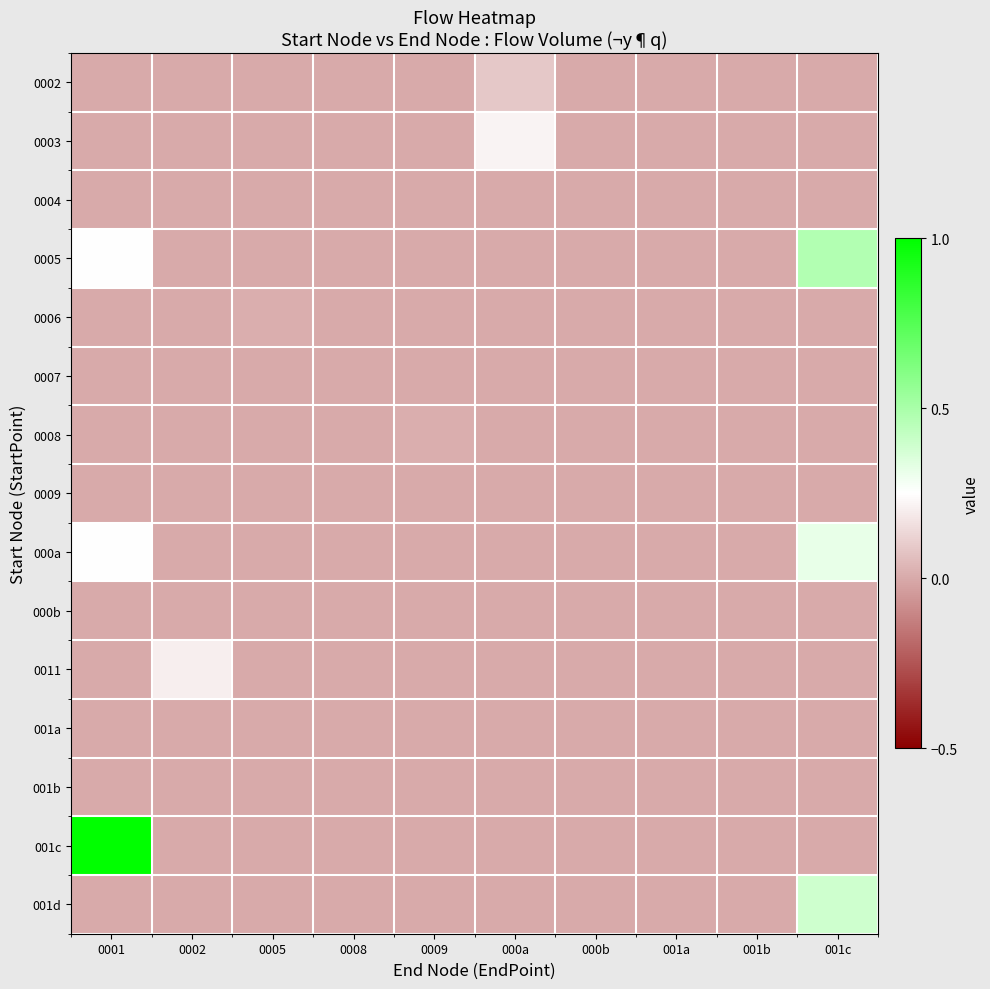

Which has a higher value, 0001 or 0005?

0001